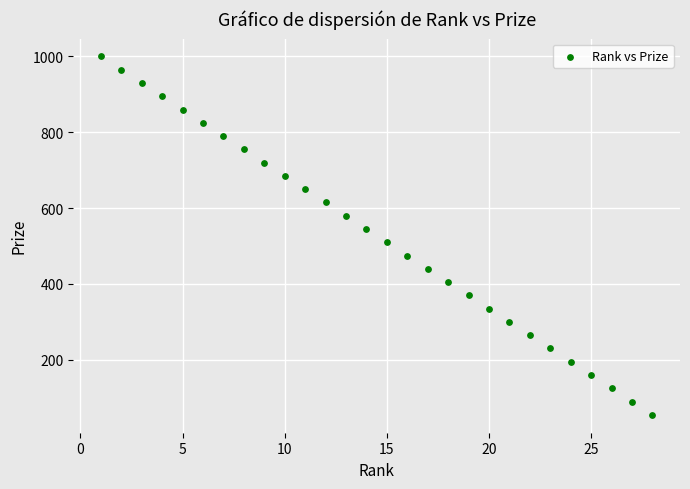

What is the range of X values (max minus min)?

27